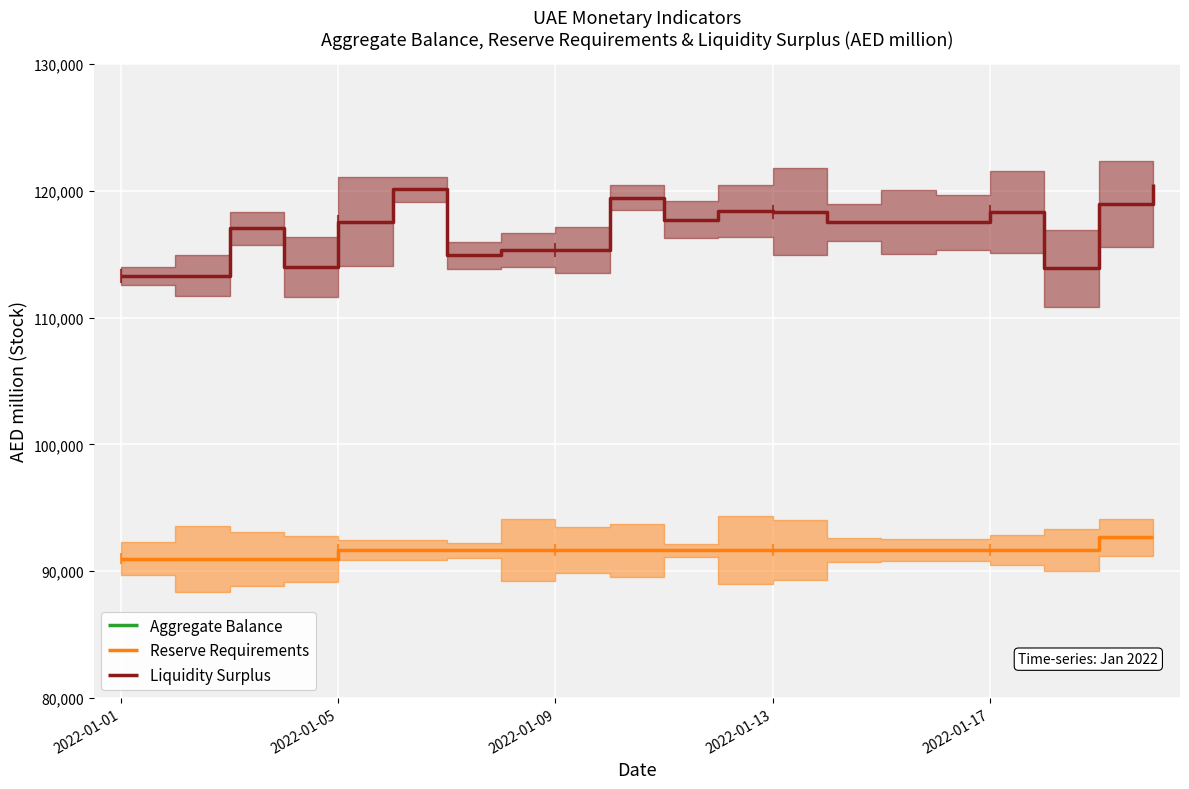

Which has a higher value, 11 or 14?

11